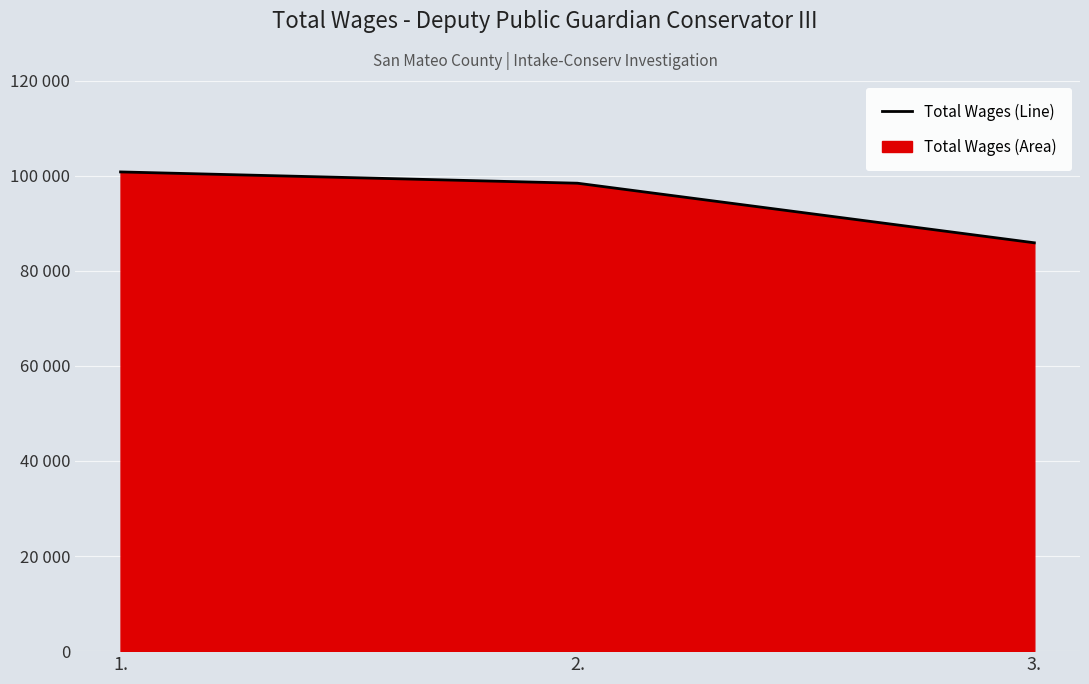

Reading left to right, what are all the values shown in this chart?

100774	98401	85872